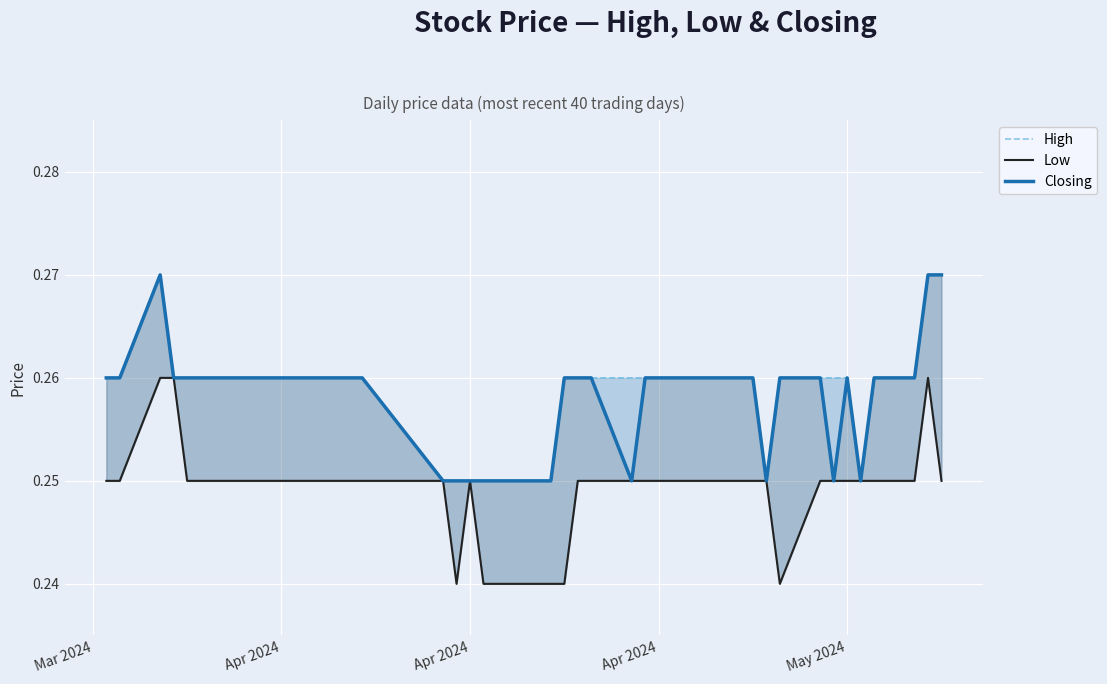

True or false: High and Low intersect in this chart.

False